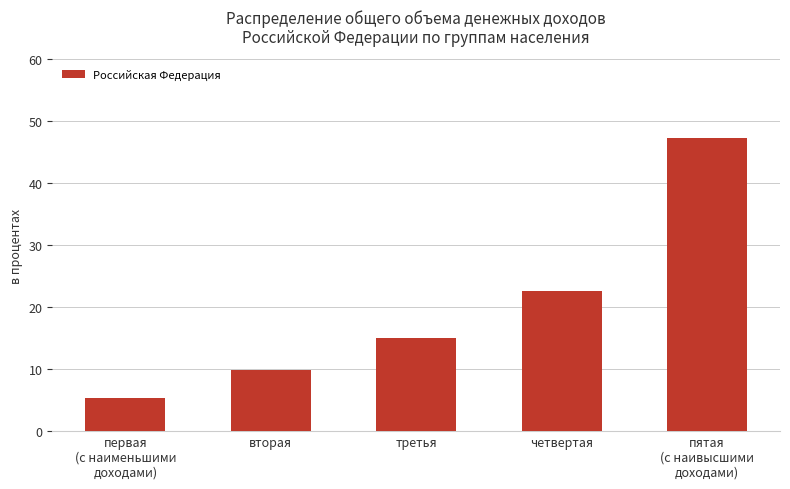

How many data points are less than 15?

2